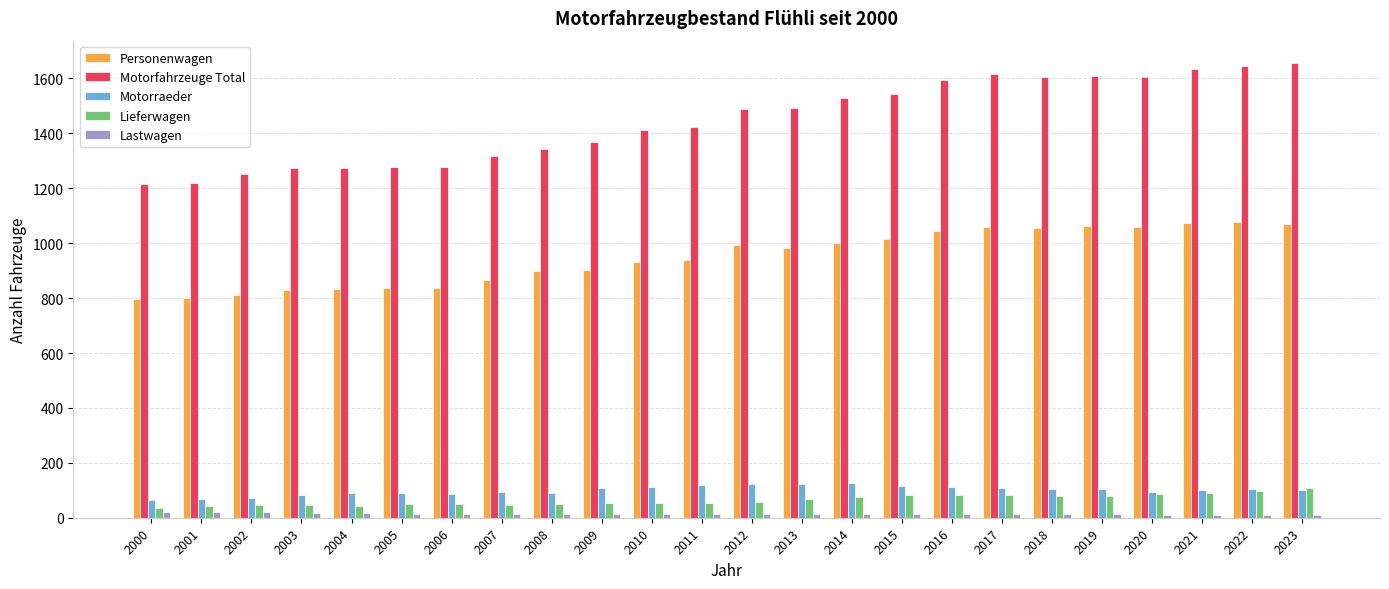

What is the maximum value shown in the chart?

1655